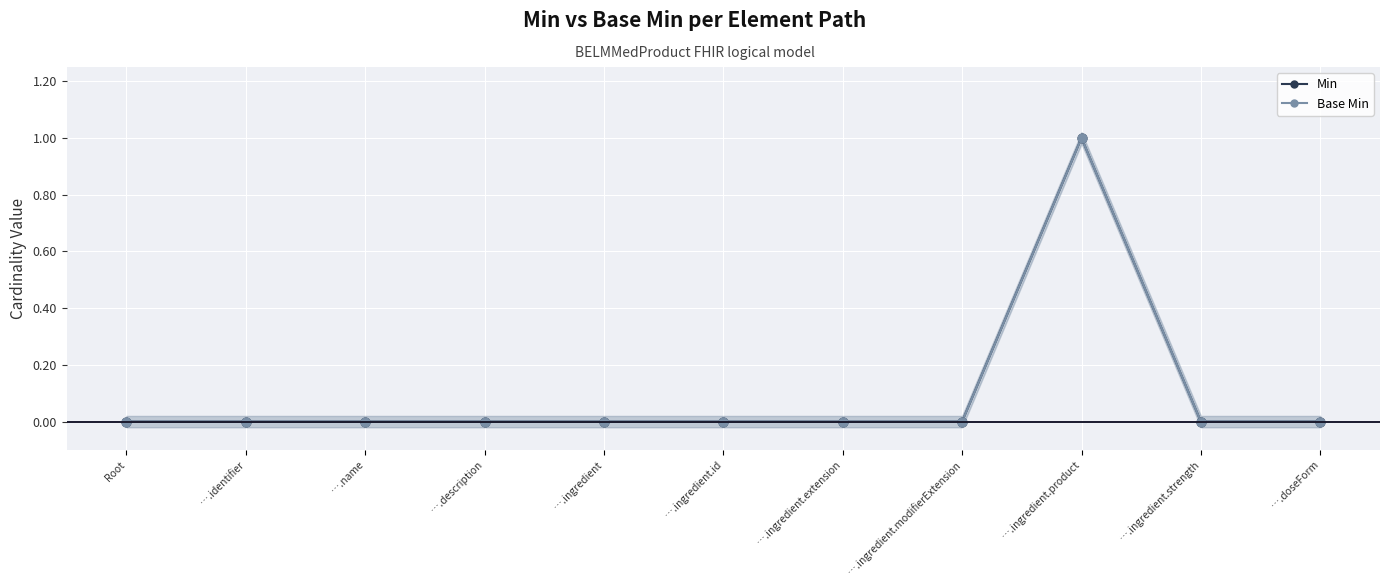

Which series has the largest total across all categories?

Min